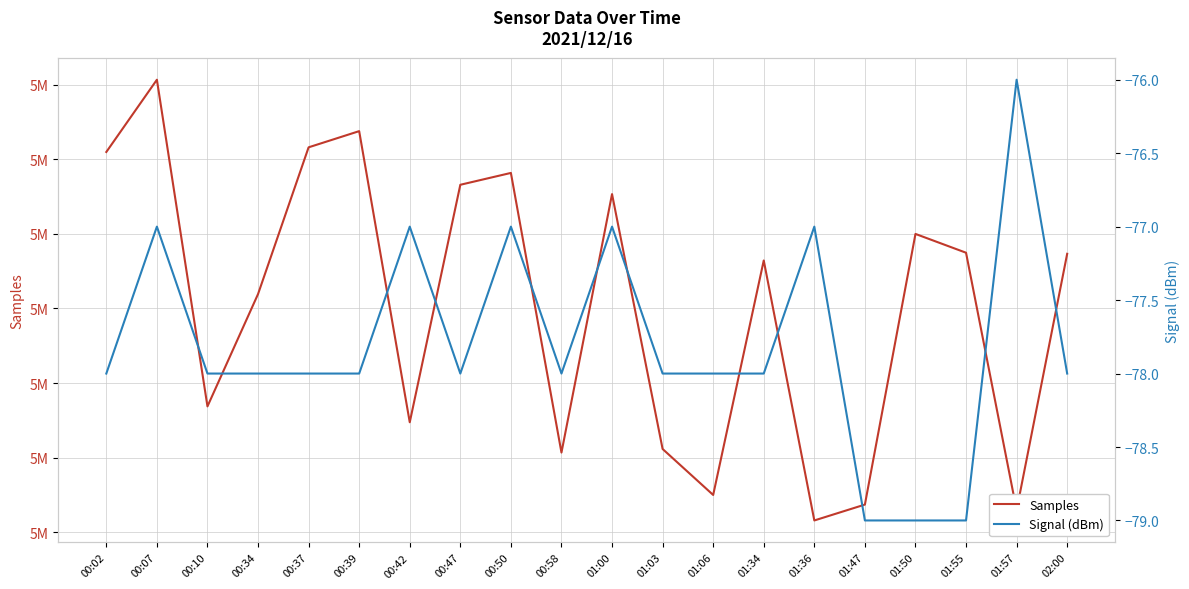

What is the spread (max minus min) of values at 02:00?

5093740